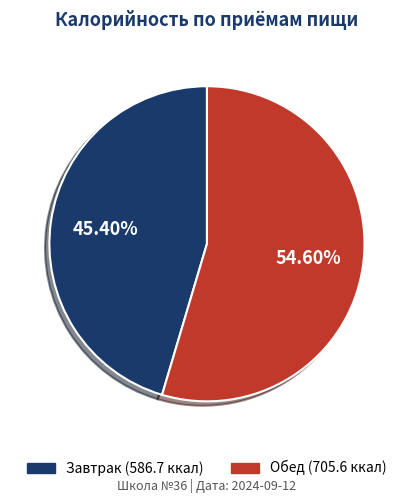

Approximately how many times larger is the value at Обед compared to Завтрак?

1.2